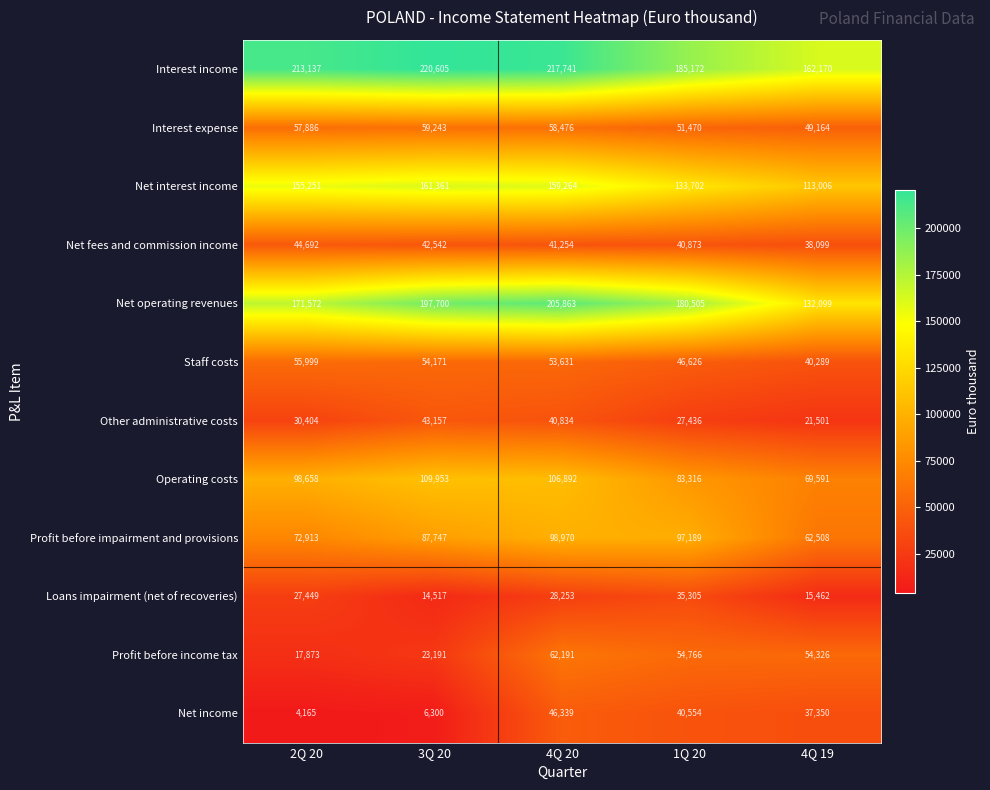

The value of Interest expense at 2Q 20 is 57886. True or false?

True